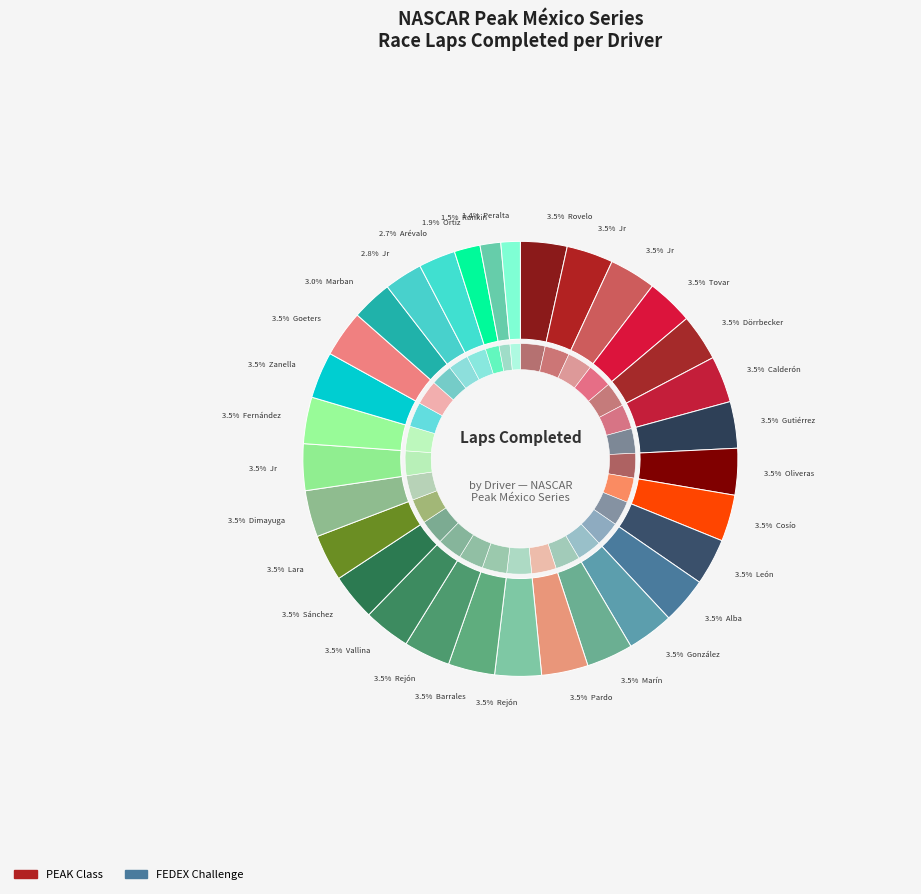

True or false: Pablo Pérez de Lara accounts for 13% of the total.

False